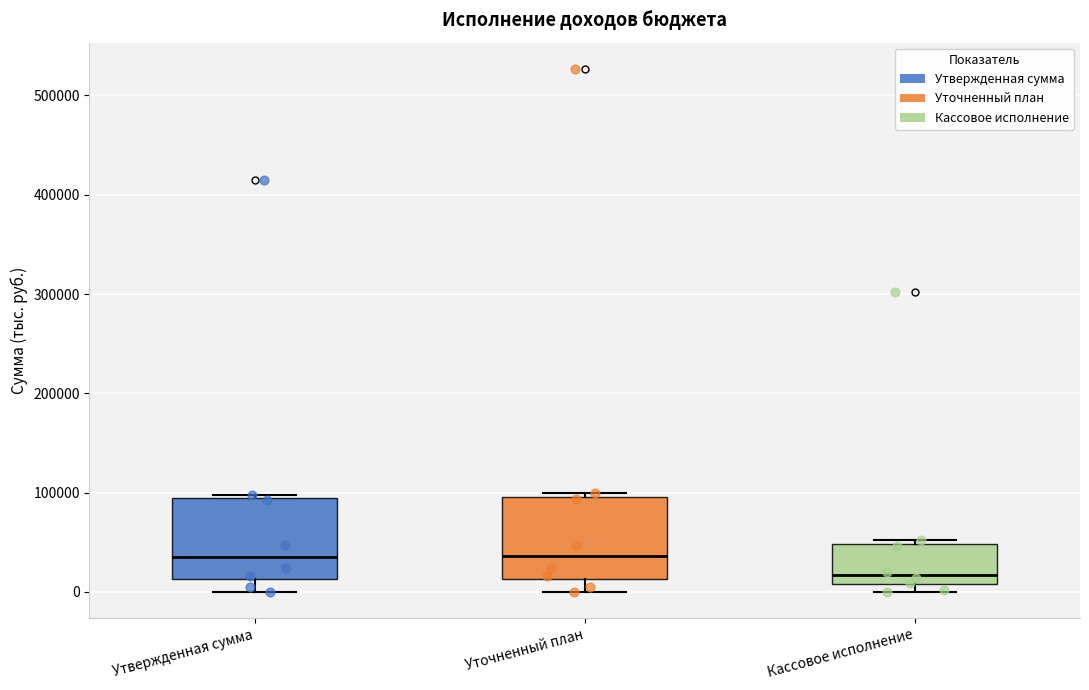

Reading left to right, transcribe this box plot: for each box, give where its median line is, the range the box spans, and where its two whiskers end, as read against the y-axis. The values are not printed on the chart, so give them approximately, as read against the axis.

Утвержденная сумма: median 40000, box 10000 to 90000, whiskers 0 to 100000
Уточненный план: median 40000, box 10000 to 100000, whiskers 0 to 100000 (just above the box's upper edge)
Кассовое исполнение: median 20000, box 10000 to 50000, whiskers 0 to 50000 (just above the box's upper edge)